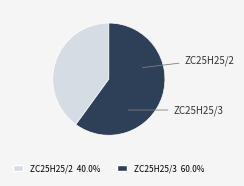

Which category accounts for the majority?

ZC25H25/3